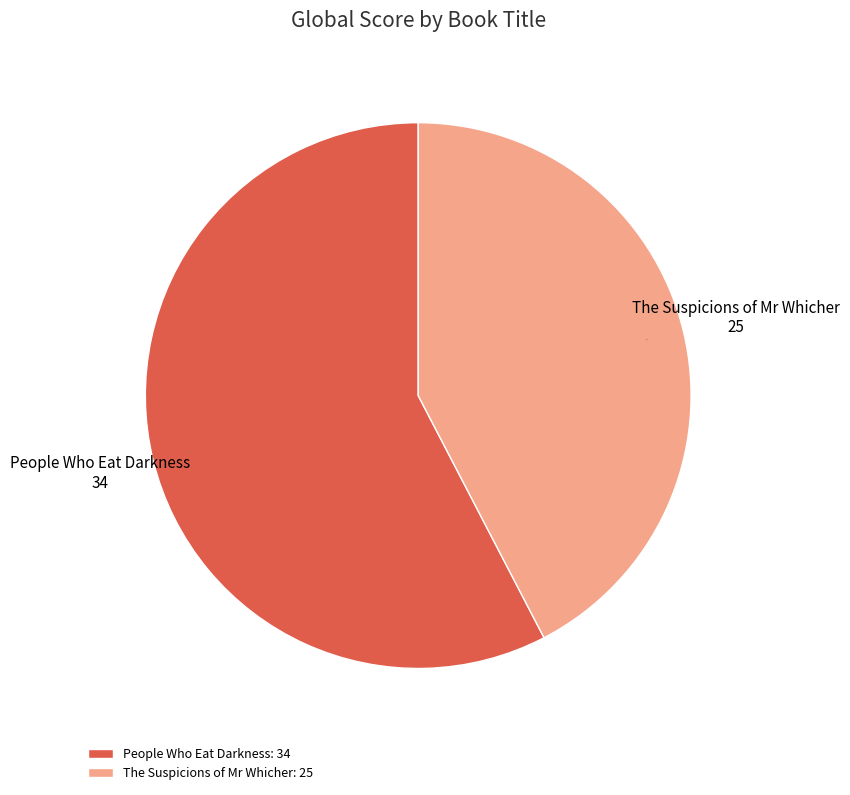

Rank the categories by value from highest to lowest.

People Who Eat Darkness, The Suspicions of Mr Whicher